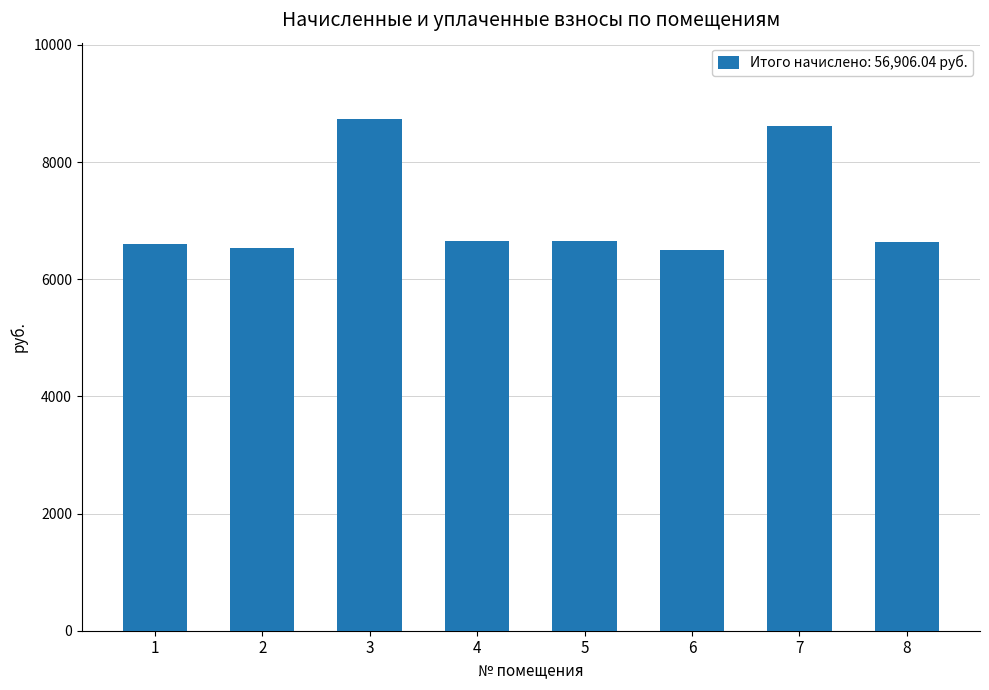

Approximately how many times larger is the value at 7 compared to 2?

1.3